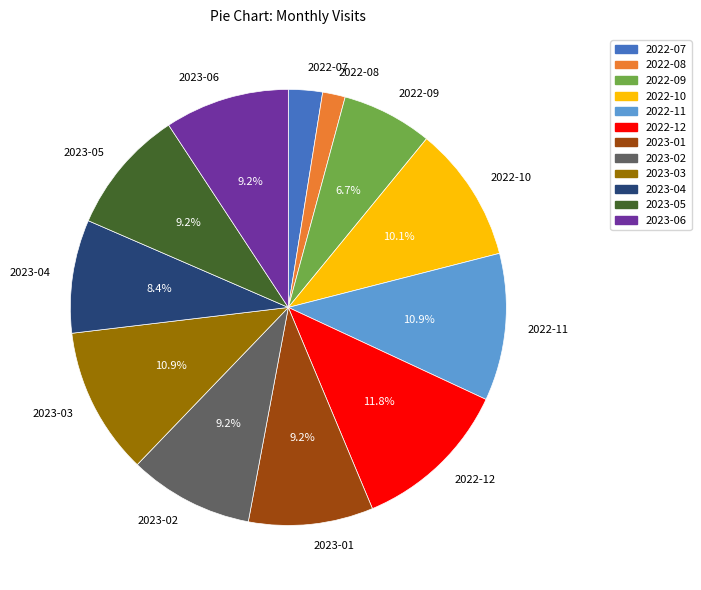

To the nearest percent, what portion does 2023-04 represent?

8%